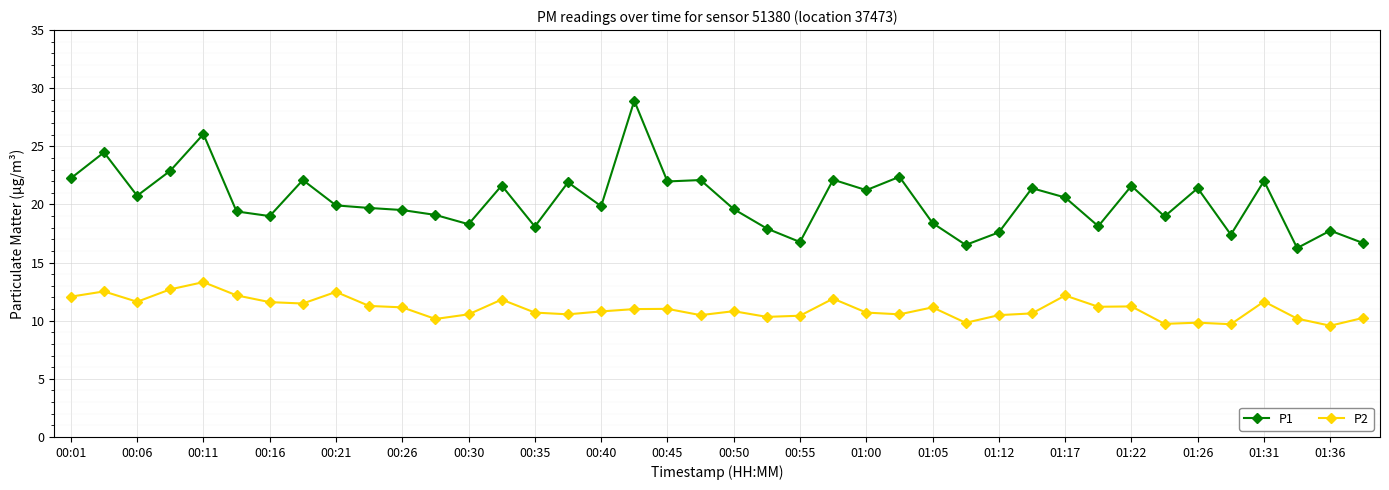

Rank the series by their average value, from lowest to highest.

P2, P1